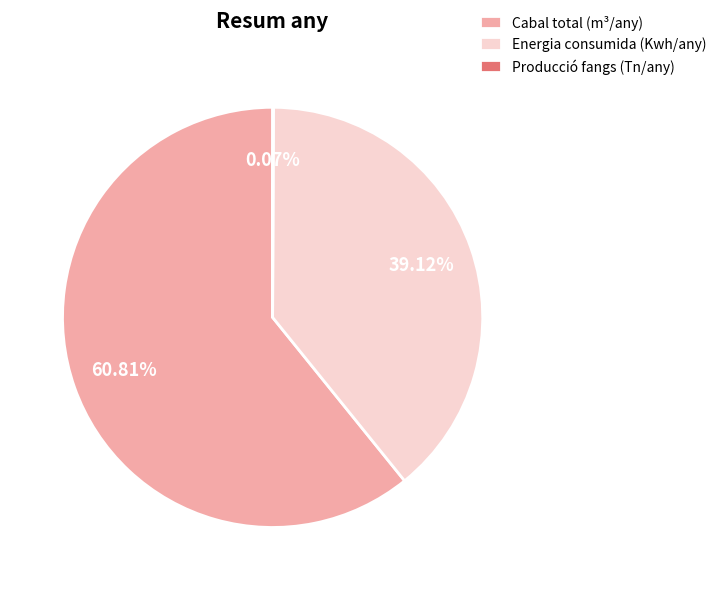

To the nearest percent, what percentage of the pie is Cabal total (m³/any)?

61%